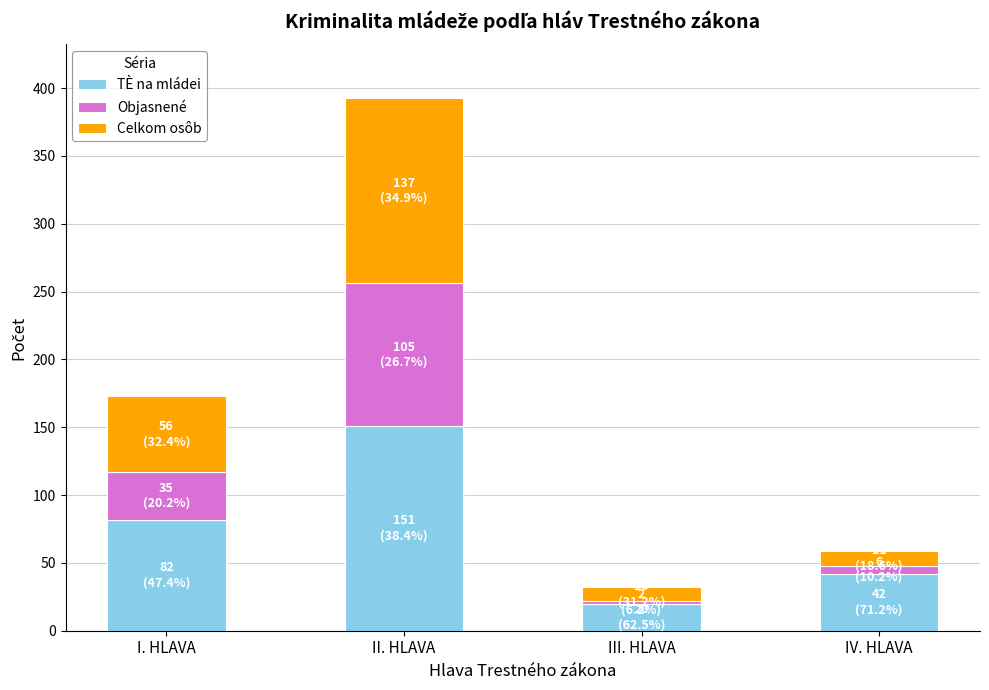

Are the bars grouped side by side (vs. stacked)?

No